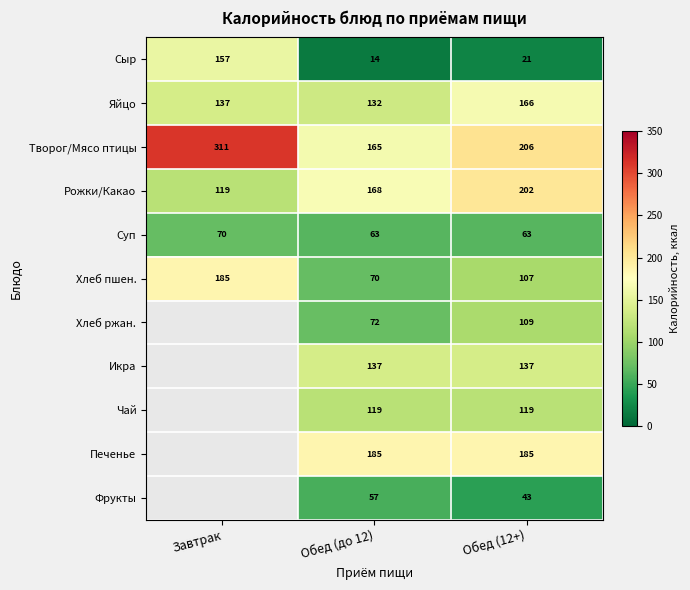

What is the maximum value shown in the chart?

310.7